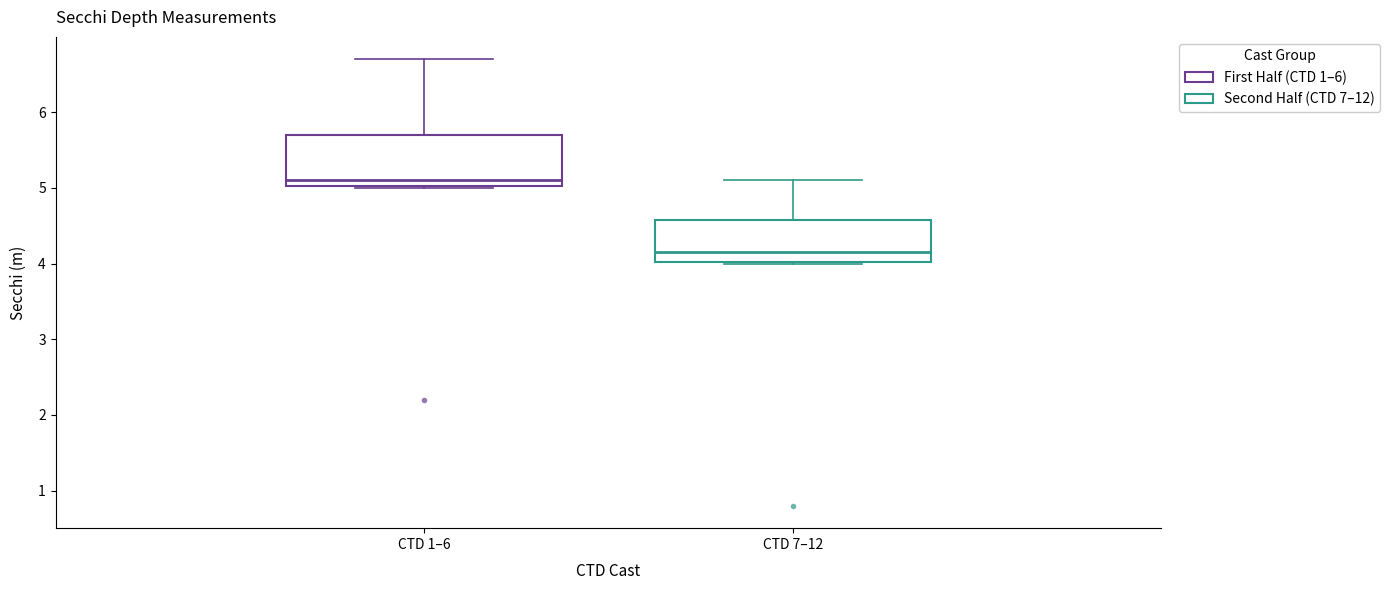

Reading left to right, transcribe this box plot: for each box, give where its median line is, the range the box spans, and where its two whiskers end, as read against the y-axis. The values are not printed on the chart, so give them approximately, as read against the axis.

CTD 1–6: median 5.1, box 5.0 to 5.7, whiskers 5.0 to 6.7
CTD 7–12: median 4.2, box 4.0 to 4.6, whiskers 4.0 to 5.1